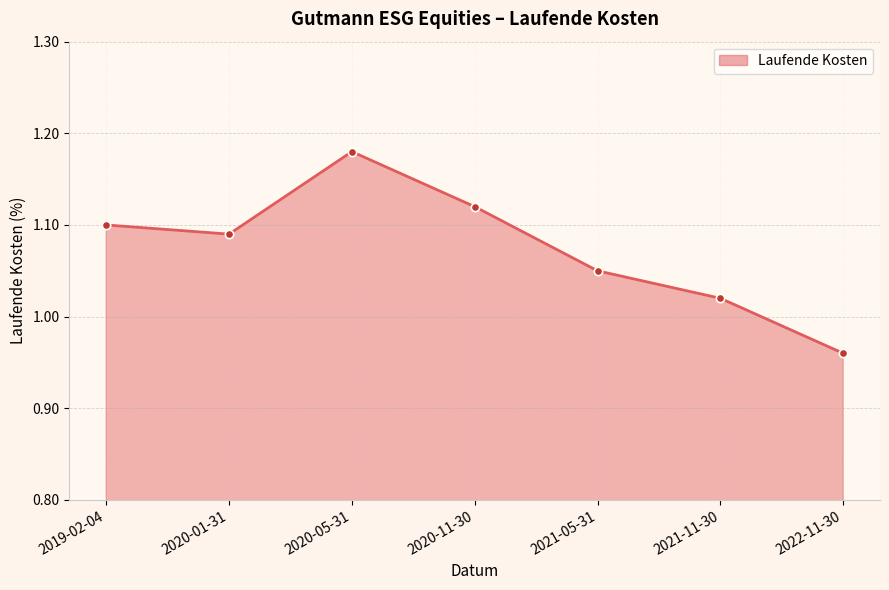

What is the difference between the values at 2021-11-30 and 2020-01-31?

0.1